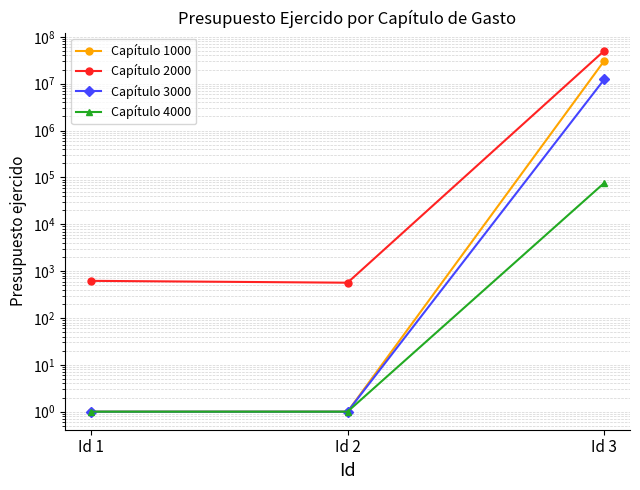

How many data points does each series have?

3